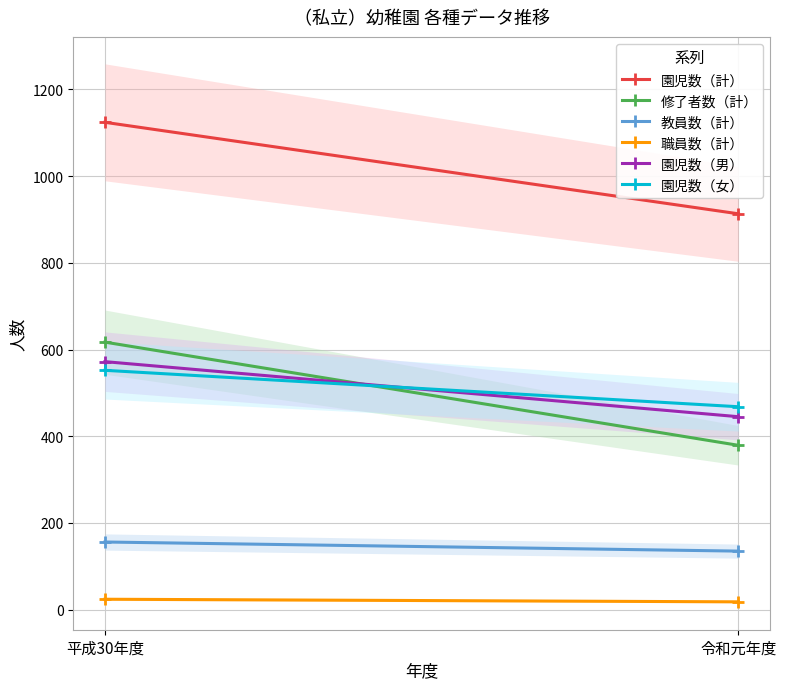

At which label is 教員数（計） closest to 145?

令和元年度